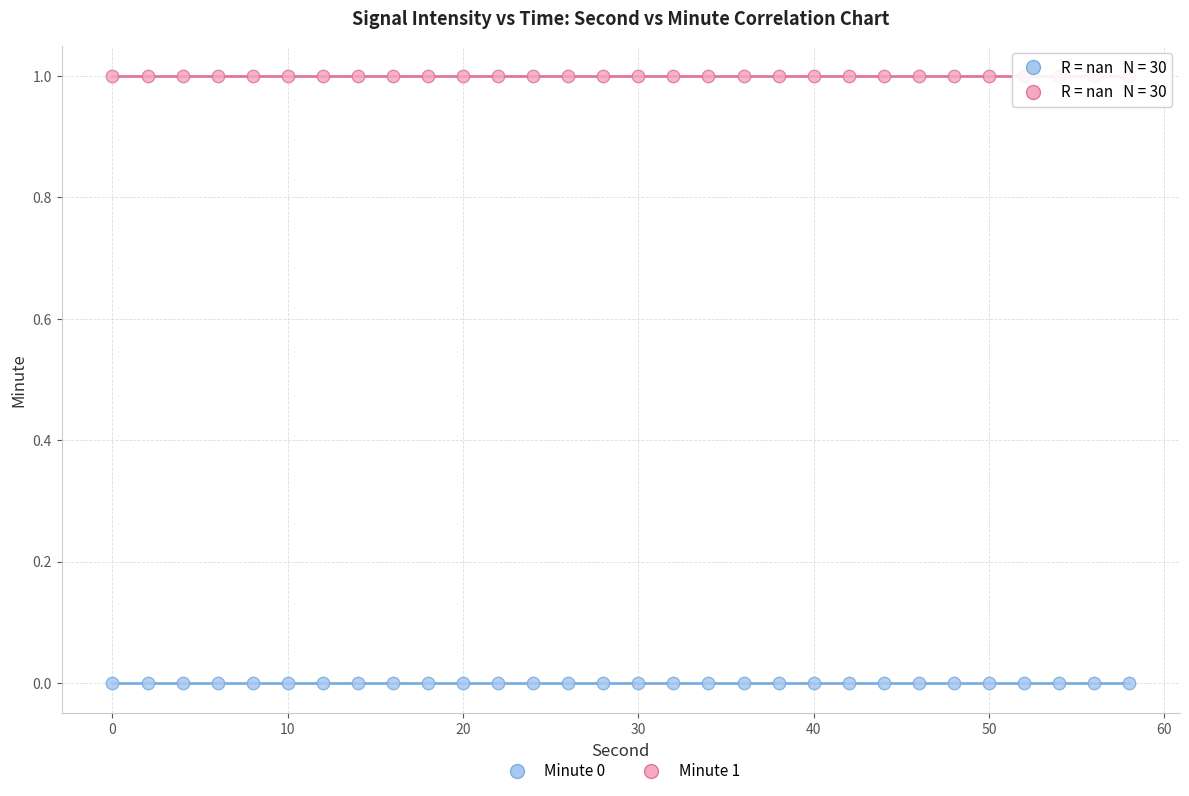

Which series contains the lowest Y value?

Minute 0